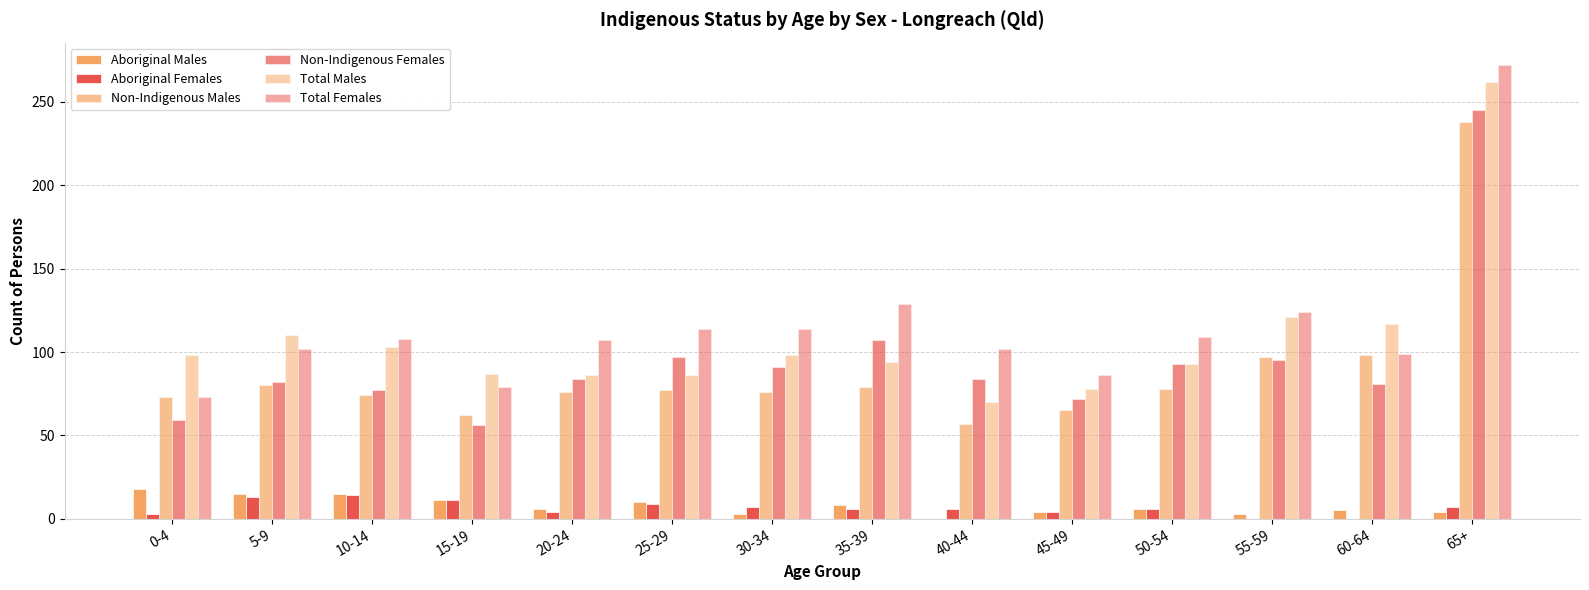

Count the number of data series in this chart.

6